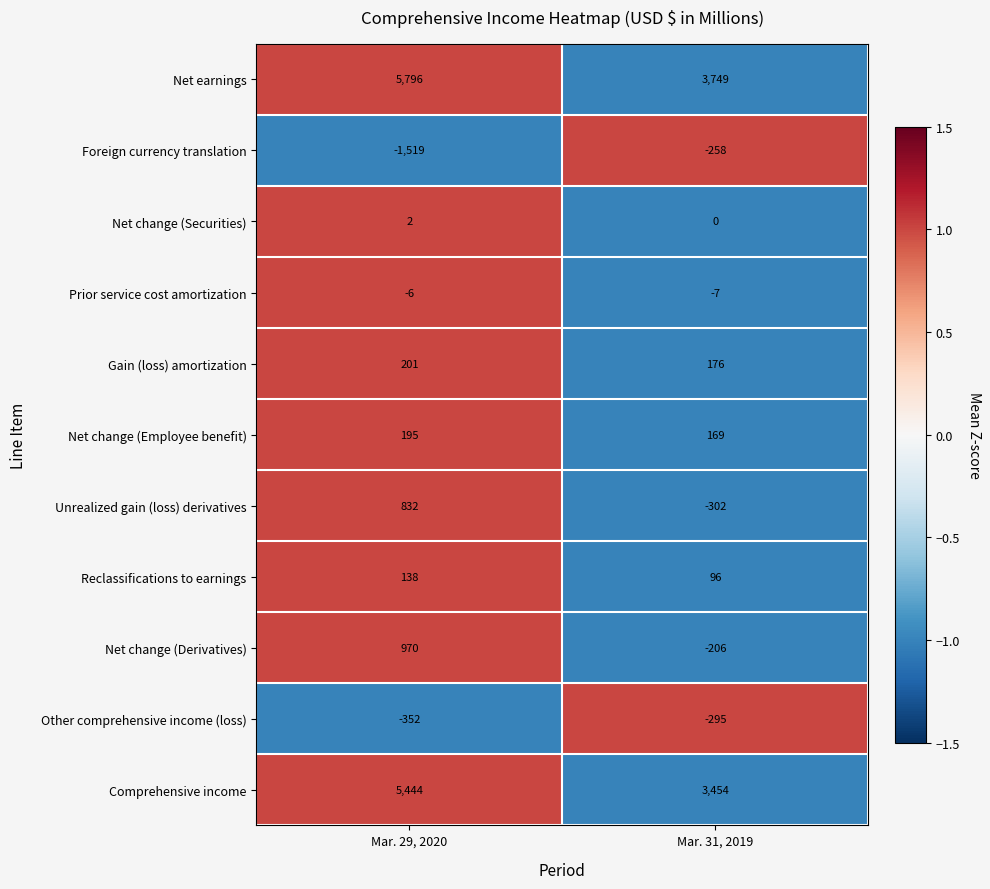

Read the Other comprehensive income (loss) value at Mar. 29, 2020, to the nearest 5.

-350